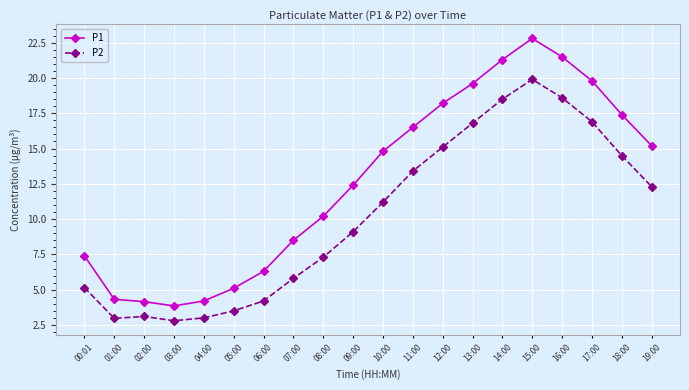

Read the P1 value at 11:00.

16.5